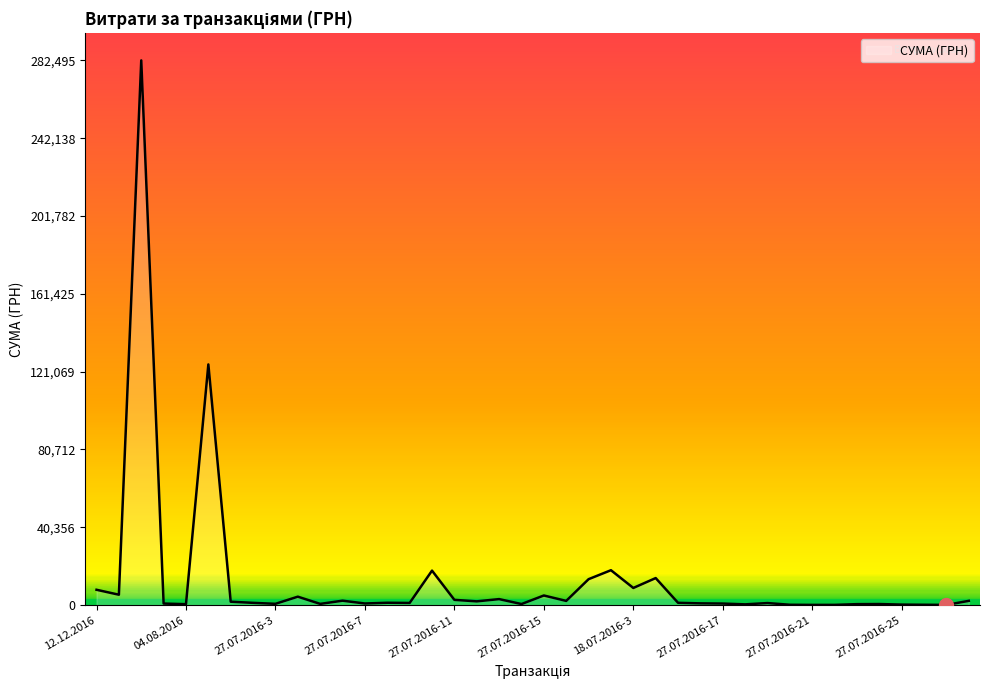

What is the difference between the maximum and minimum values?

282374.1